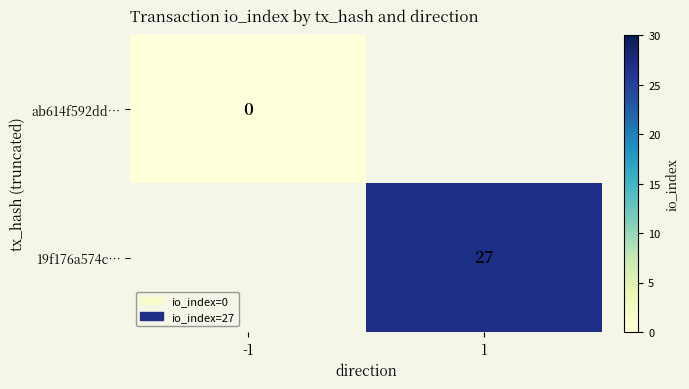

The 19f176a574c… series shows 27 at 1. True or false?

True